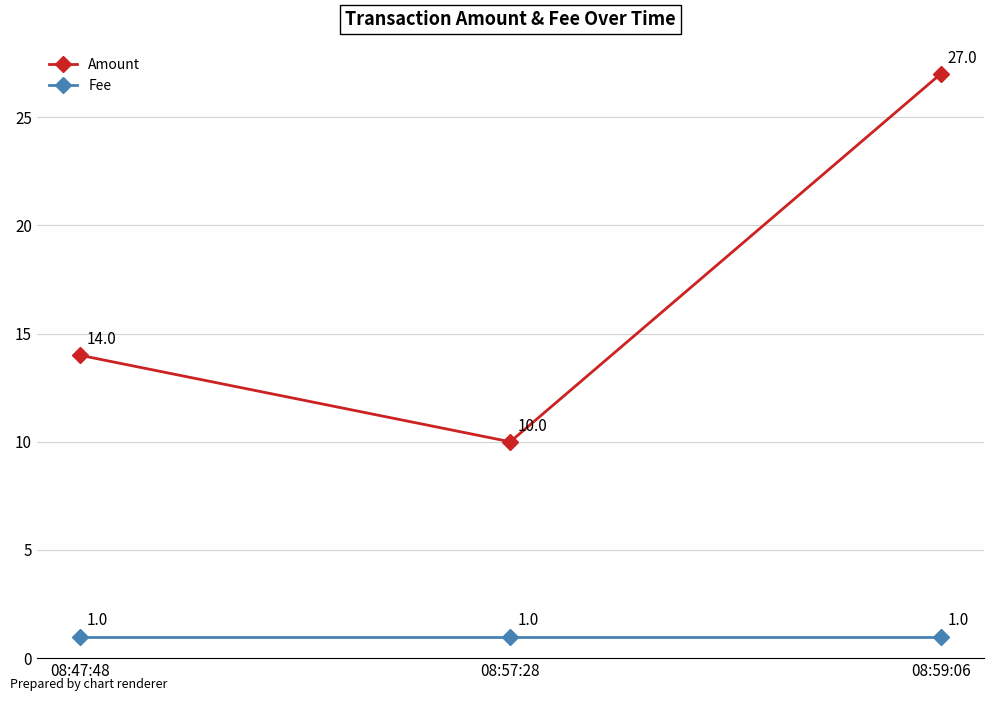

True or false: Fee has a value of 1 at 08:47:48.

True